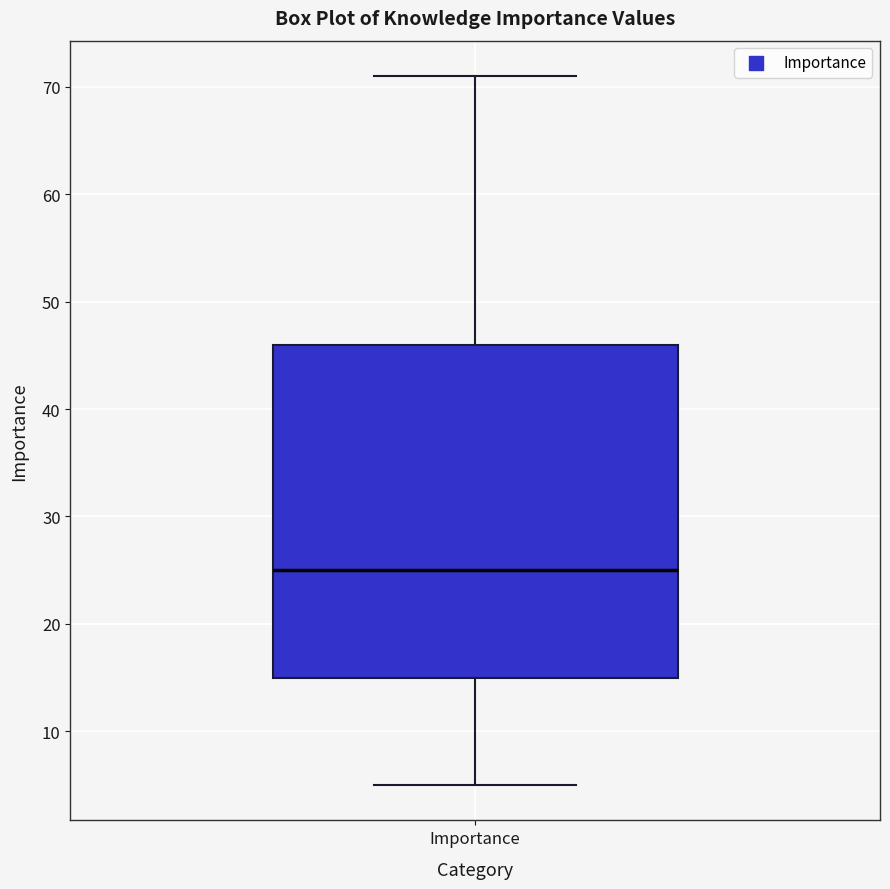

Where is the lower edge of the box for Importance on the y-axis? The values are not printed on the chart, so give them approximately, as read against the axis.

15